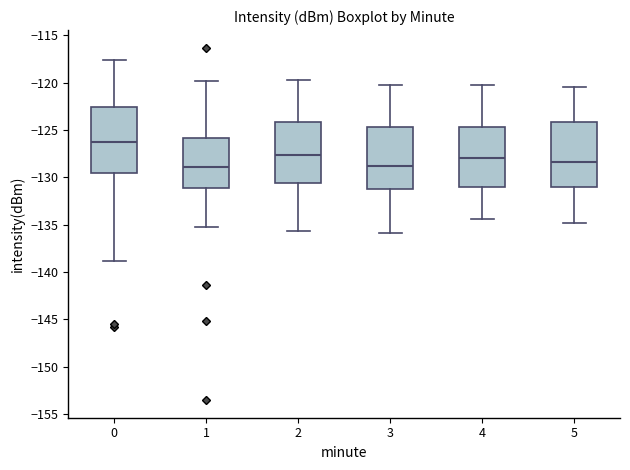

Reading left to right, read every box against the y-axis: the position of its median line, the range the box covers, and the ends of its whiskers. The values are not printed on the chart, so give them approximately, as read against the axis.

0: median -126.5, box -129.5 to -122.5, whiskers -139.0 to -117.5
1: median -129.0, box -131.0 to -126.0, whiskers -135.0 to -120.0
2: median -127.5, box -130.5 to -124.0, whiskers -135.5 to -119.5
3: median -129.0, box -131.5 to -124.5, whiskers -136.0 to -120.0
4: median -128.0, box -131.0 to -124.5, whiskers -134.5 to -120.0
5: median -128.5, box -131.0 to -124.0, whiskers -135.0 to -120.5